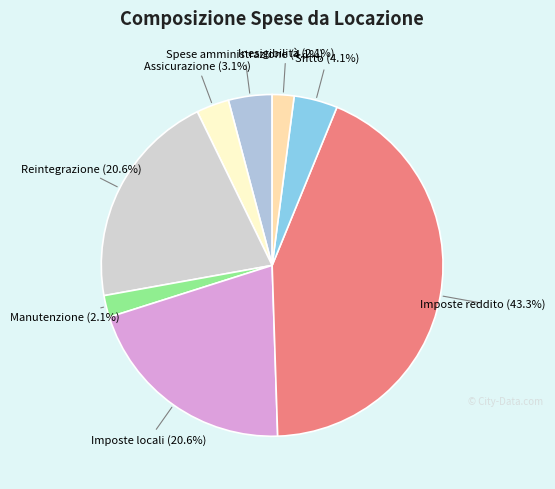

What percentage do Manutenzione (2.1%) and Imposte locali (20.6%) together represent?

22.7%